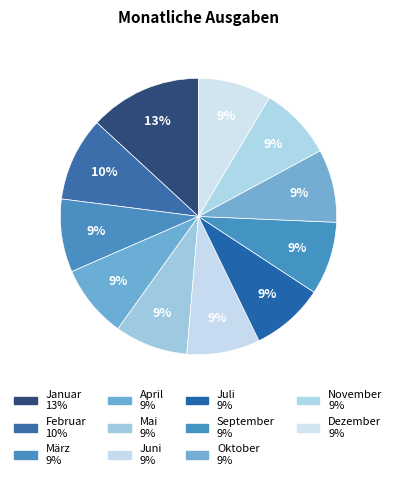

Between März and Juni, which is larger?

März